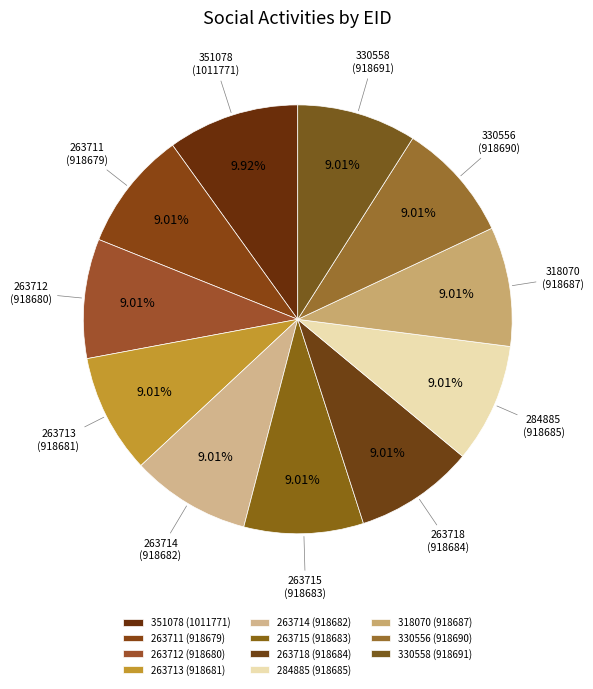

Is there a majority slice in this chart?

No